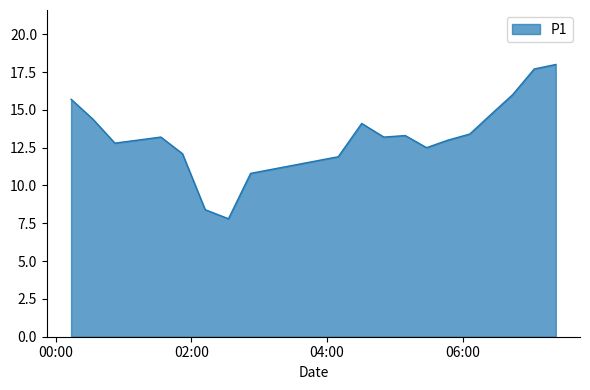

What is the difference between the maximum and minimum values?

10.2